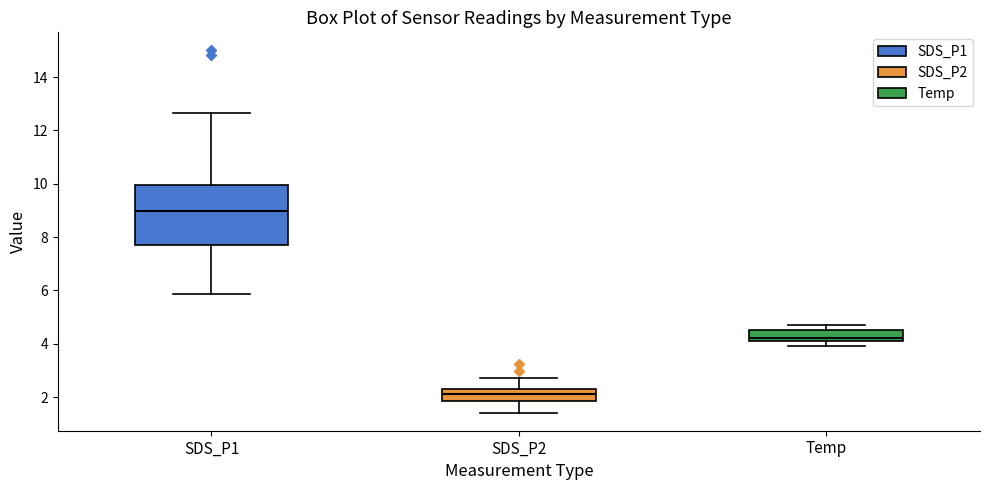

Comparing the boxes themselves (not the whiskers), which one is the tallest?

SDS_P1